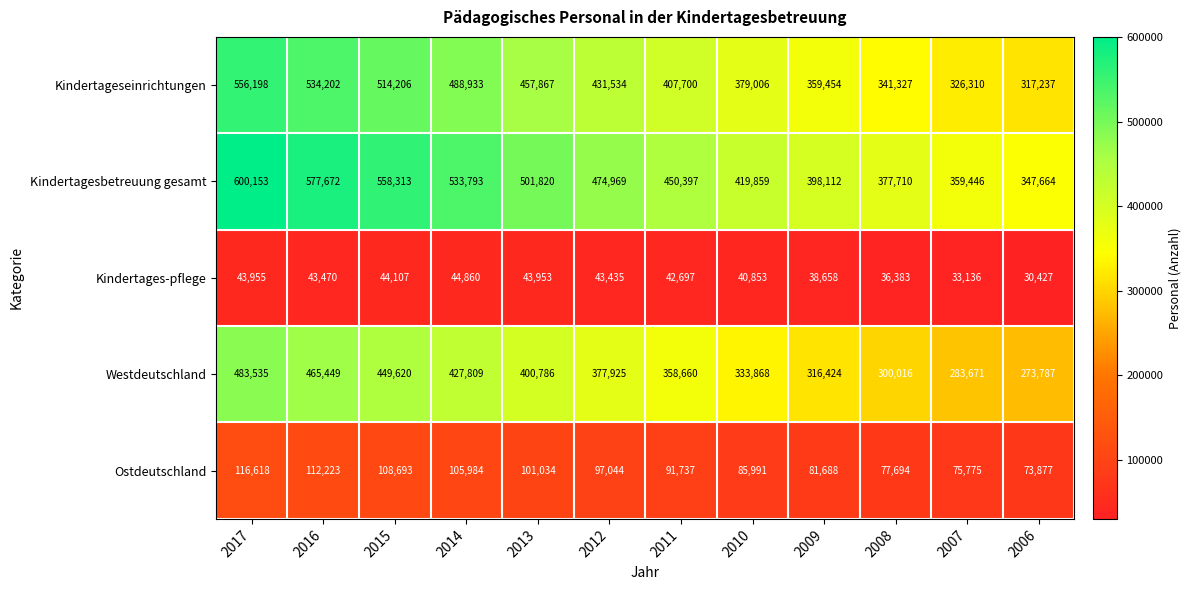

What is the average value of the Ostdeutschland series?

94030